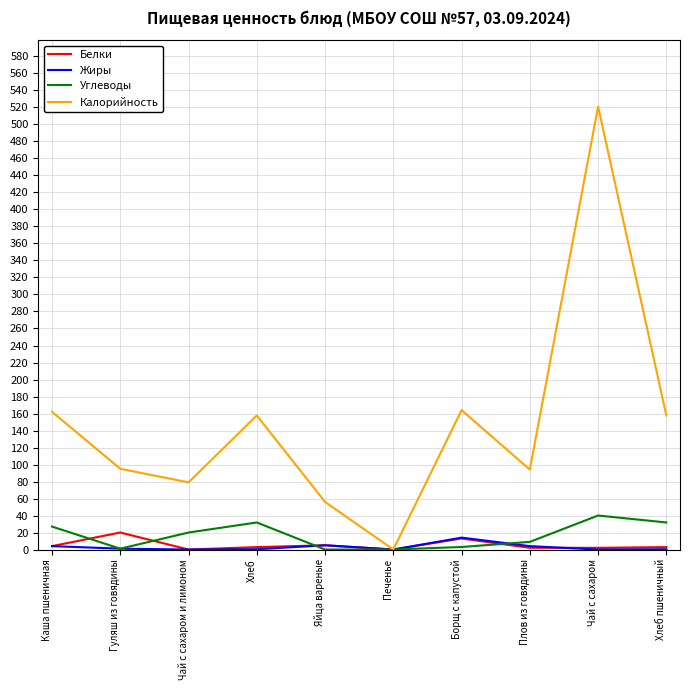

At which label does Калорийность first exceed 157?

Каша пшеничная